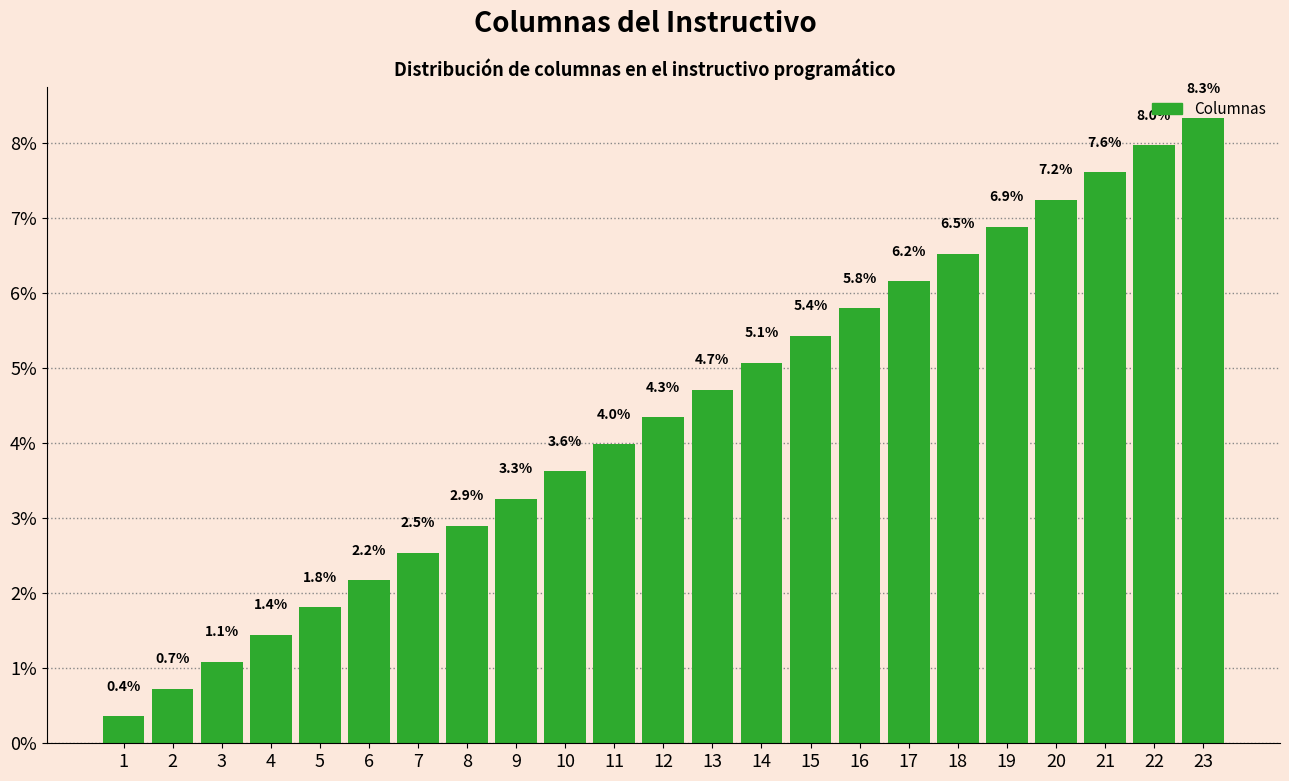

What is the change in value from 8 to 12?

+1.4